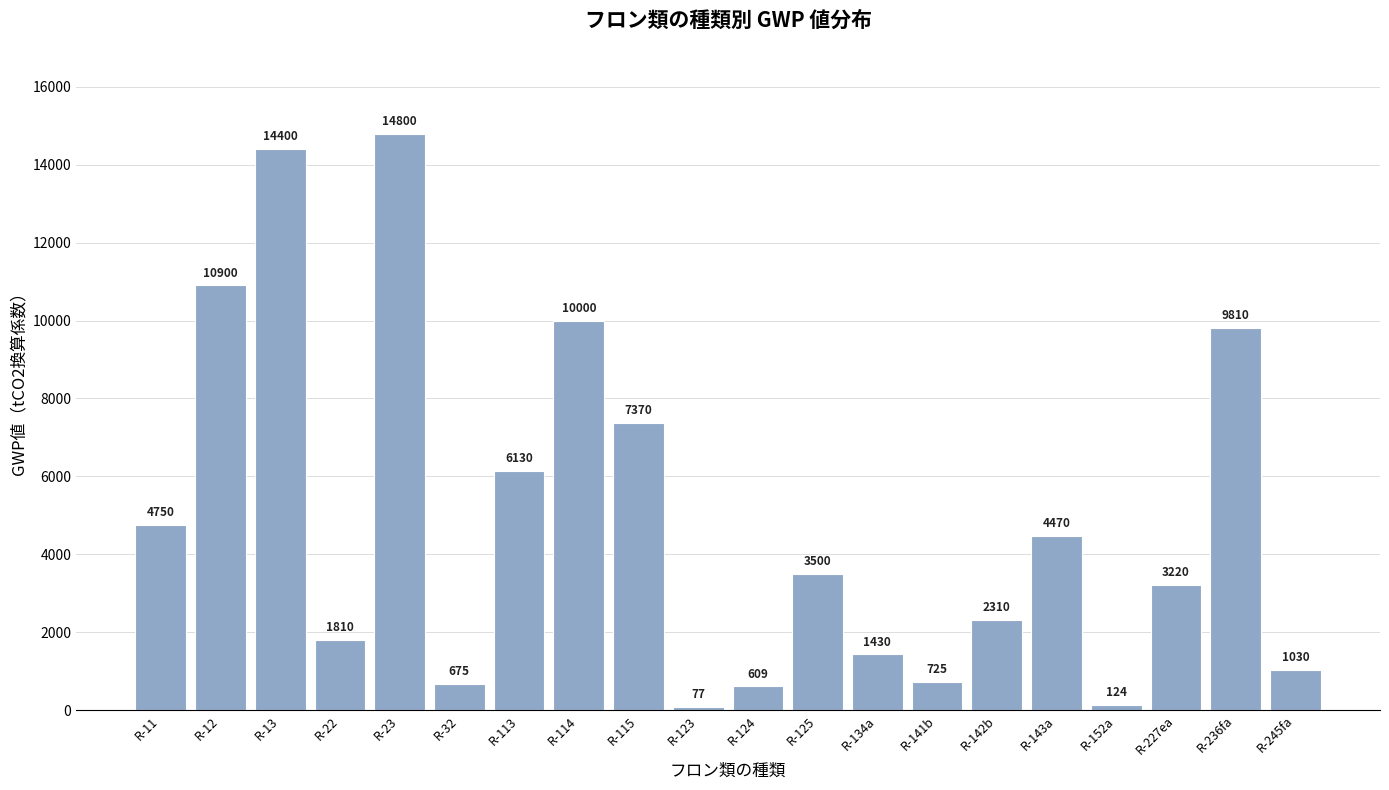

Reading right to left, what are all the values shown in this chart?

1030	9810	3220	124	4470	2310	725	1430	3500	609	77	7370	10000	6130	675	14800	1810	14400	10900	4750